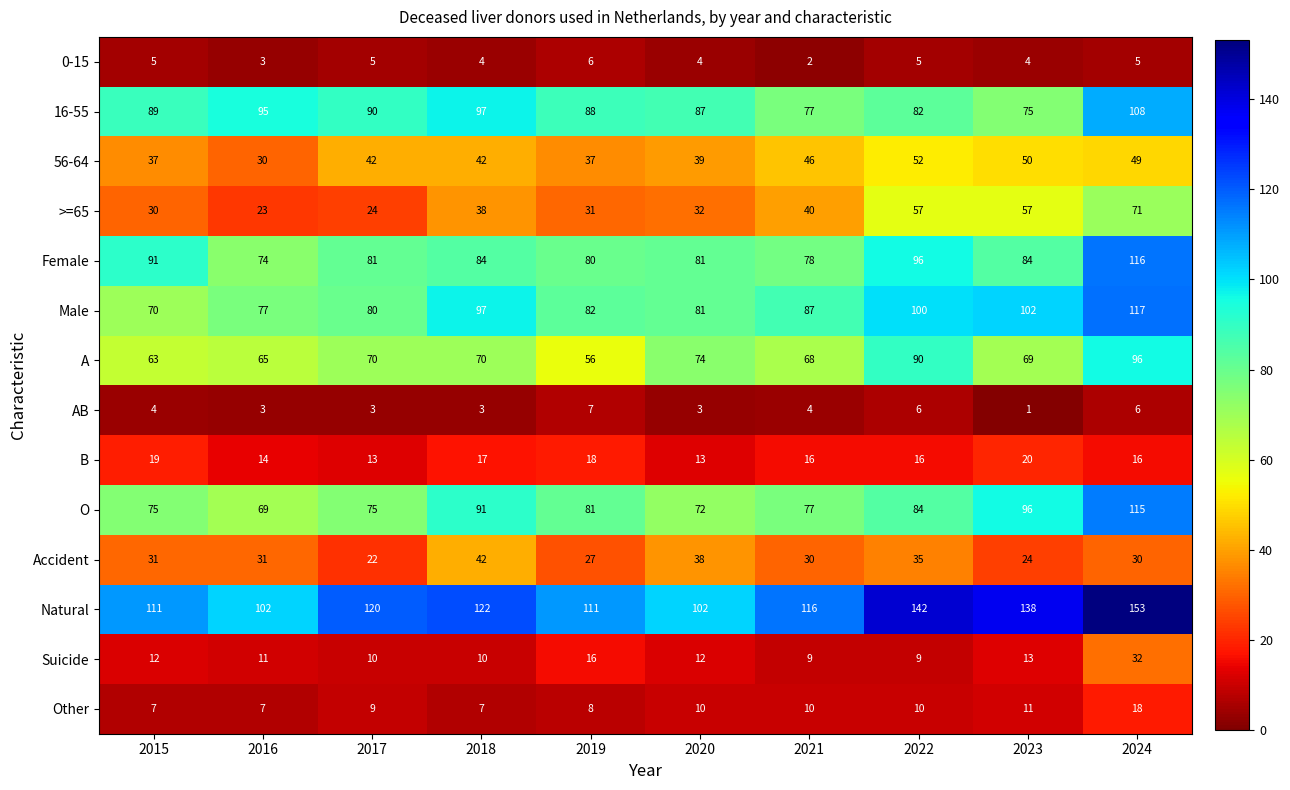

How many data points does each series have?

10